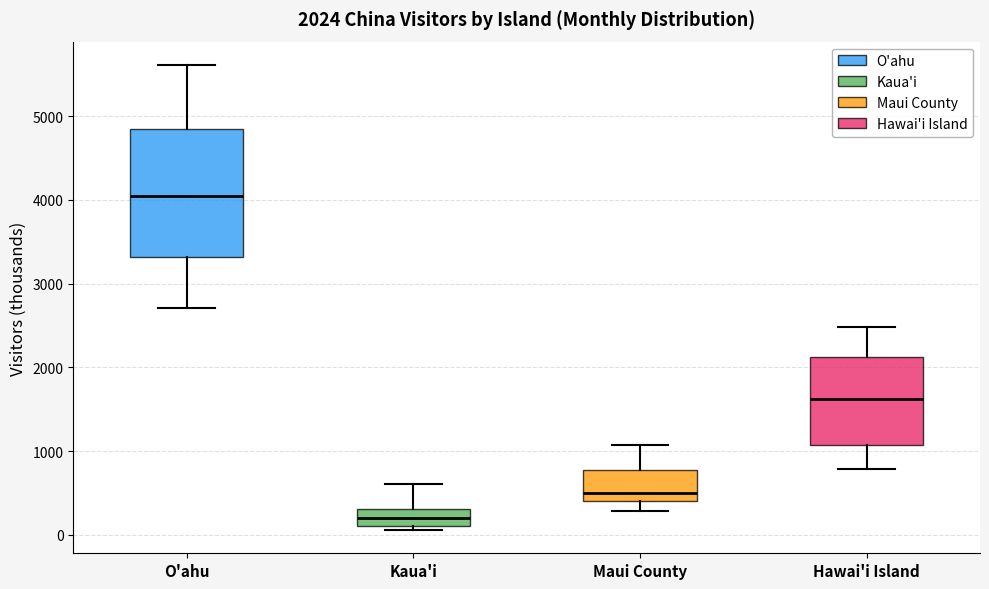

Comparing the boxes themselves (not the whiskers), which one is the tallest?

O'ahu